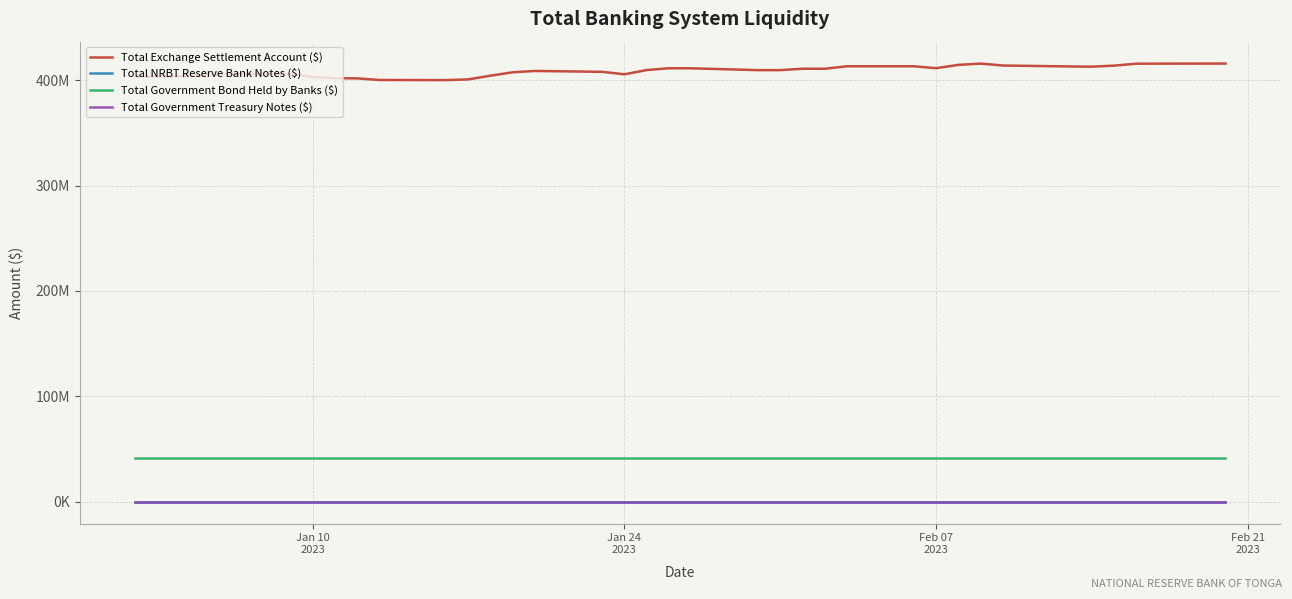

Does the chart display data point markers on the line(s)?

No